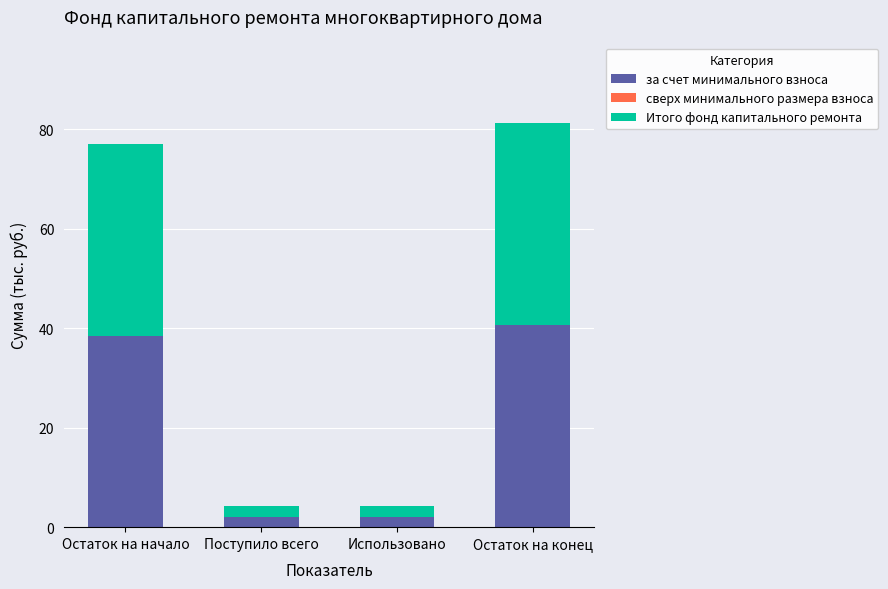

What is the total value across all series at Остаток на конец?

81.2